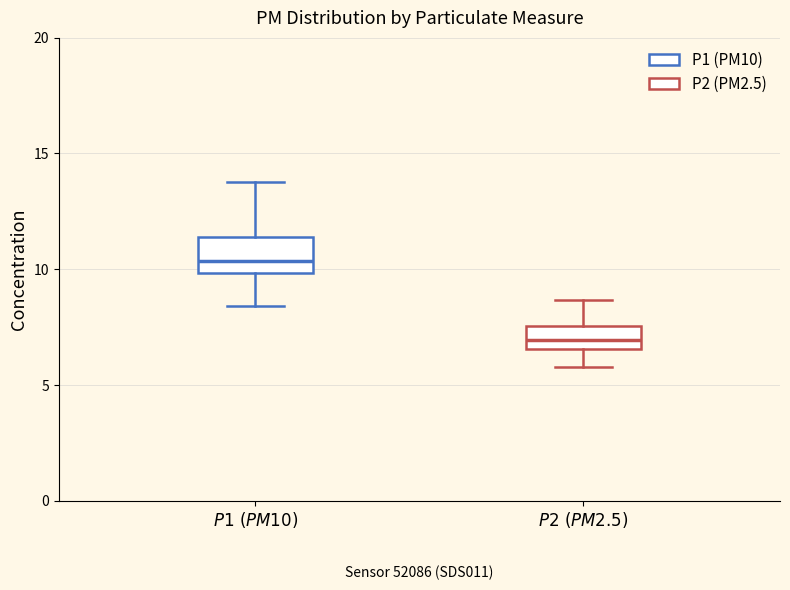

Reading left to right, transcribe this box plot: for each box, give where its median line is, the range the box spans, and where its two whiskers end, as read against the y-axis. The values are not printed on the chart, so give them approximately, as read against the axis.

$\it{P1\ (PM10)}$: median 10.5, box 10.0 to 11.5, whiskers 8.5 to 14.0
$\it{P2\ (PM2.5)}$: median 7.0, box 6.5 to 7.5, whiskers 6.0 to 8.5